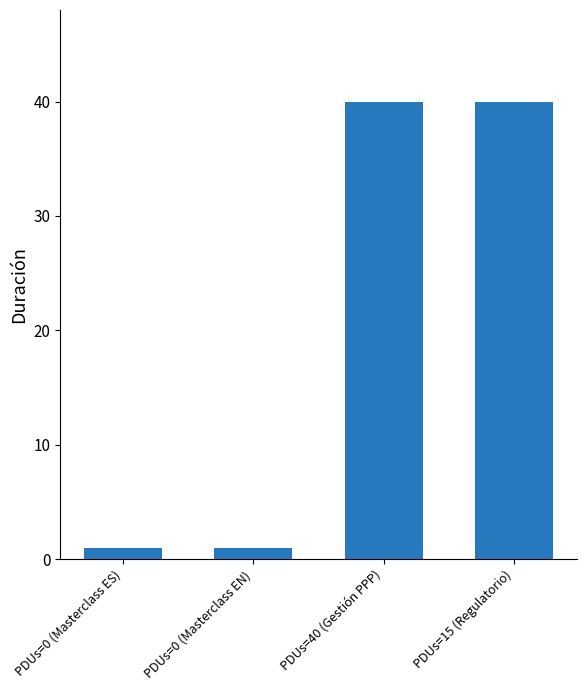

What is the smallest value displayed?

1